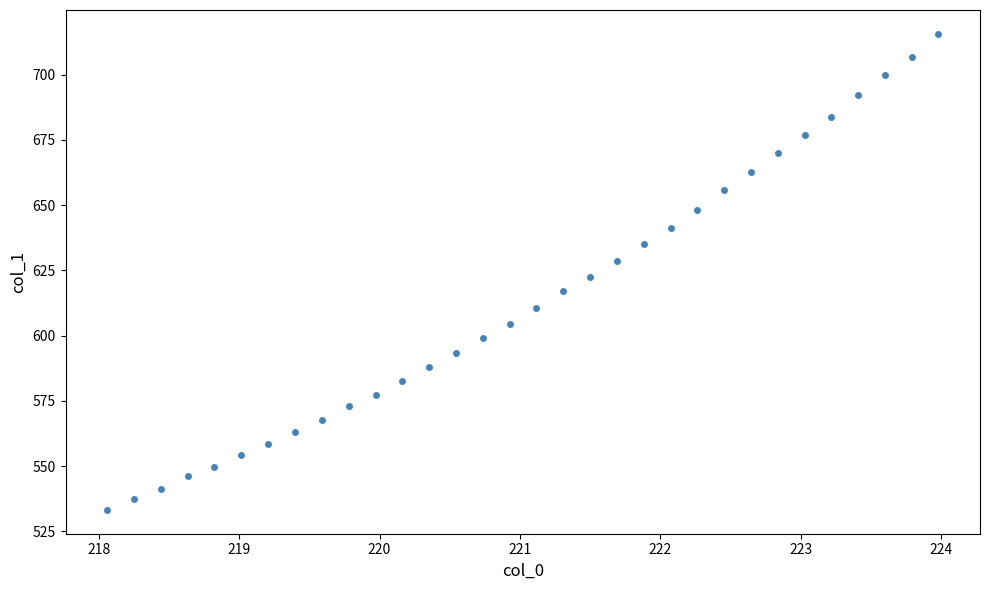

What is the range of Y values (max minus min)?

182.5